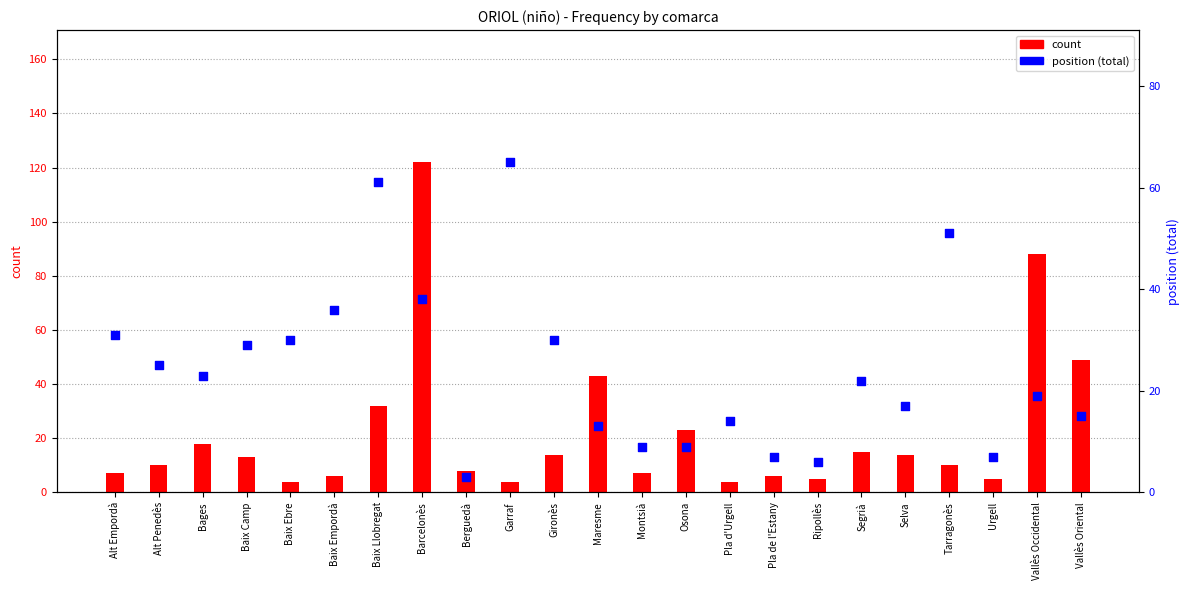

What is the total value across all series at Vallès Oriental?

64